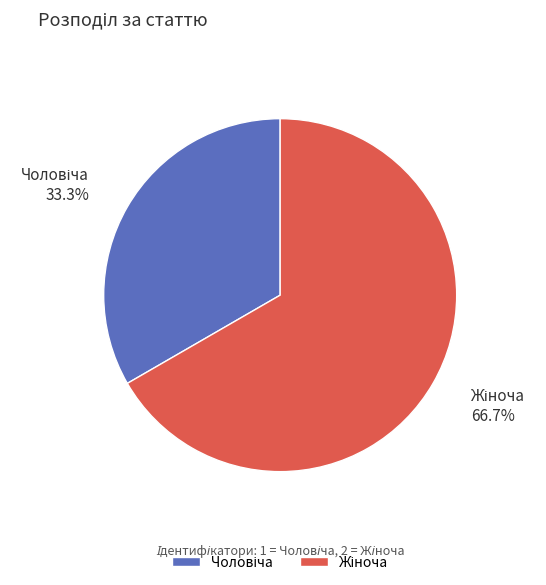

Is there any slice that represents more than half of the pie?

Yes